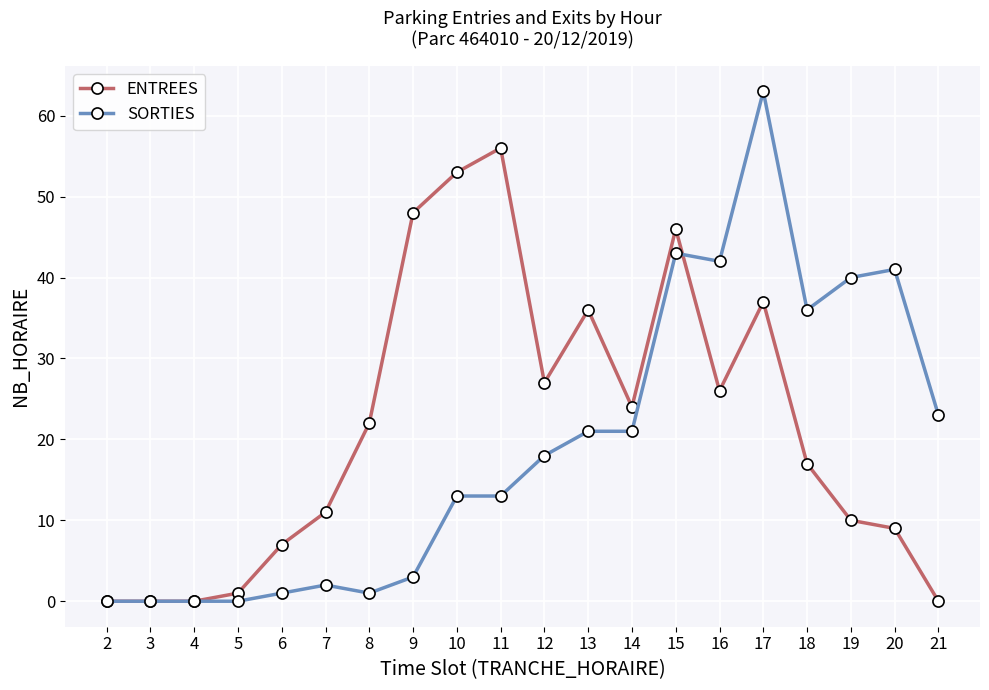

At 11, list the series in order from smallest to largest.

SORTIES, ENTREES